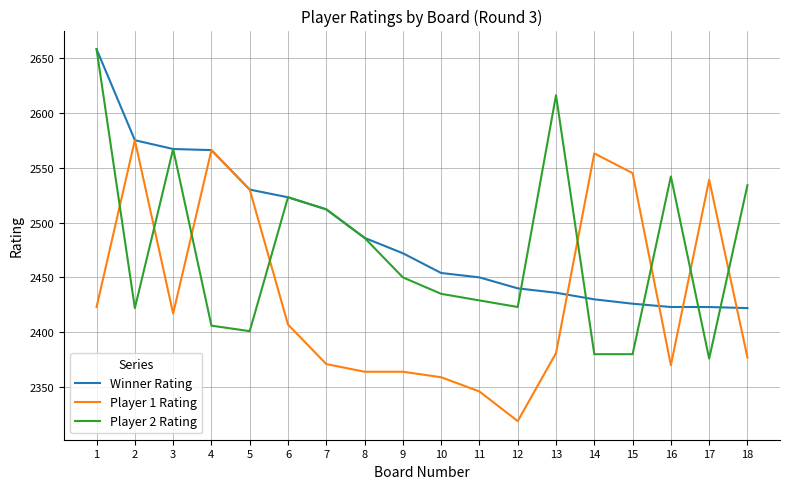

Read the Player 1 Rating value at 18, to the nearest 50.

2400